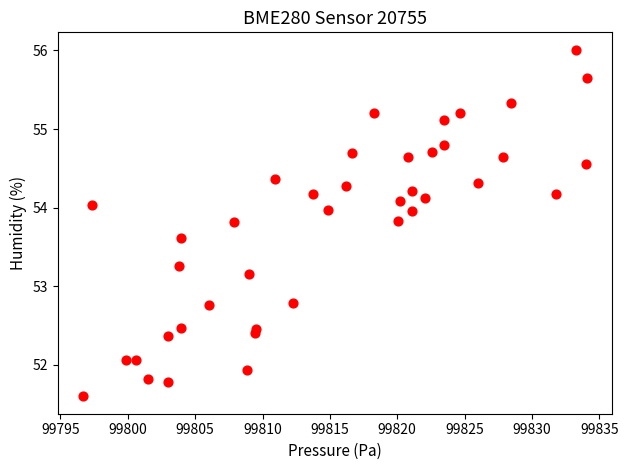

What Y value in the scatter plot is closest to 53?

53.2